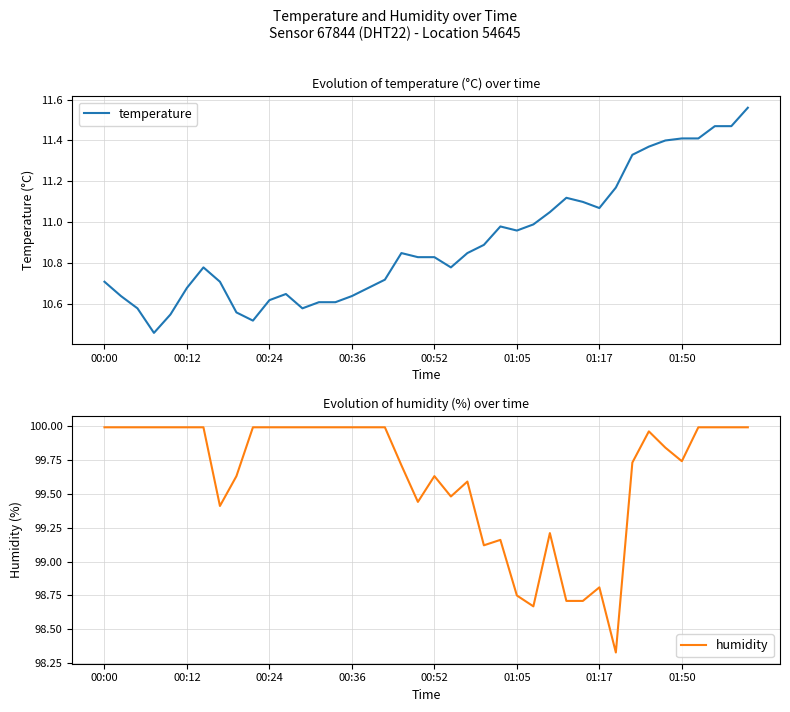

True or false: temperature and humidity intersect in this chart.

False